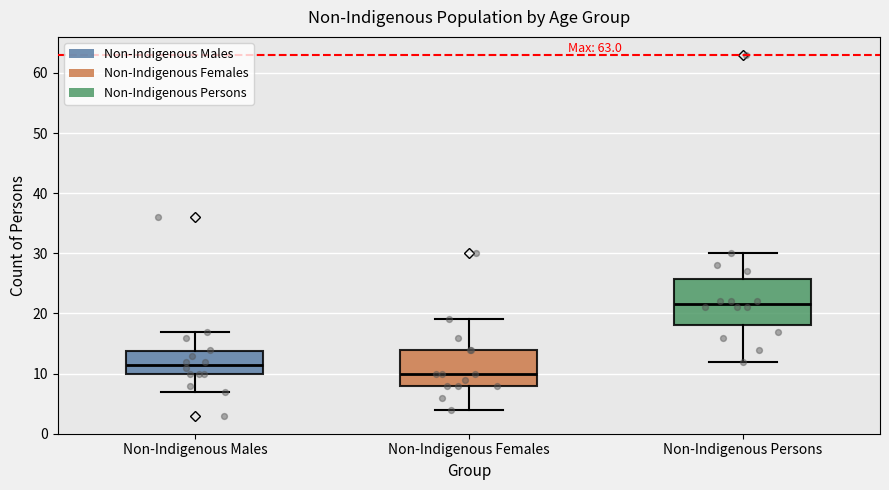

Where does the median line of the box for Non-Indigenous Persons sit on the y-axis? The values are not printed on the chart, so give them approximately, as read against the axis.

22